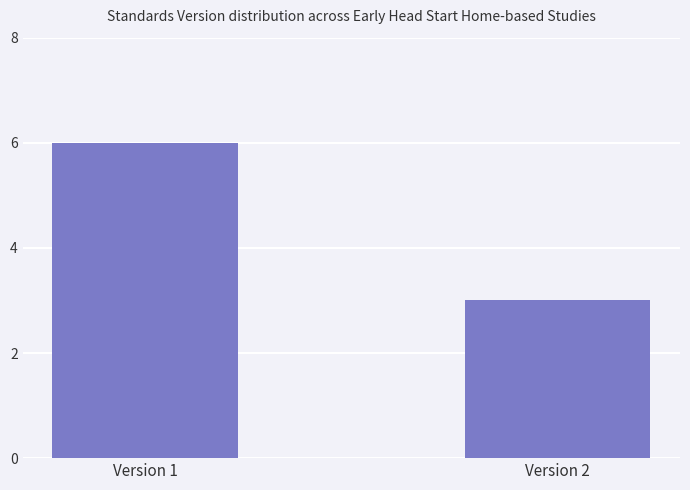

Count the values in the range 3 to 6.

2